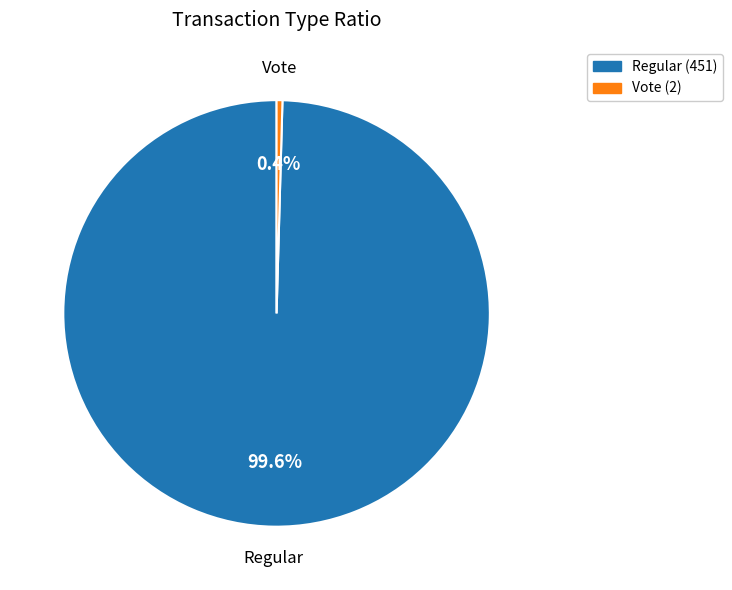

Between Vote and Regular, which is larger?

Regular